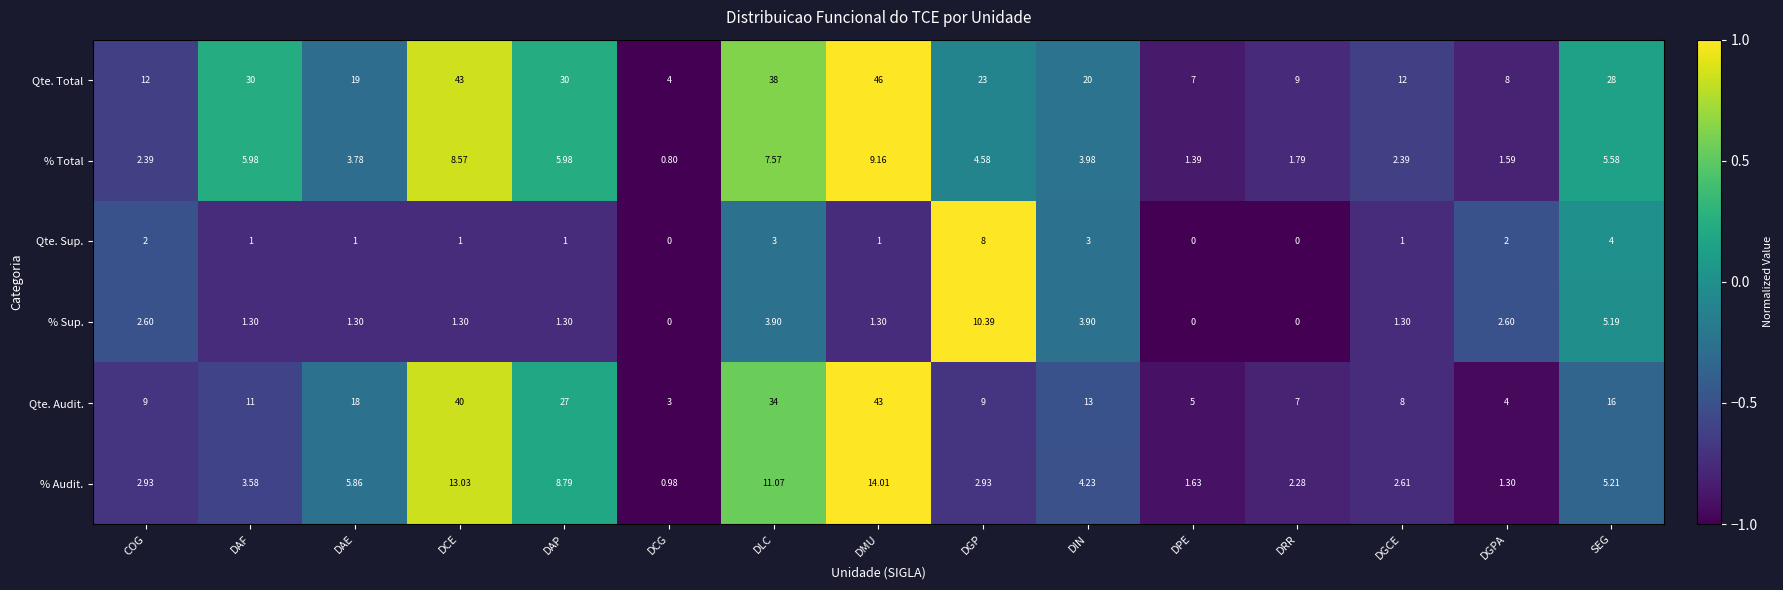

At which label is Qte. Sup. closest to 4?

SEG